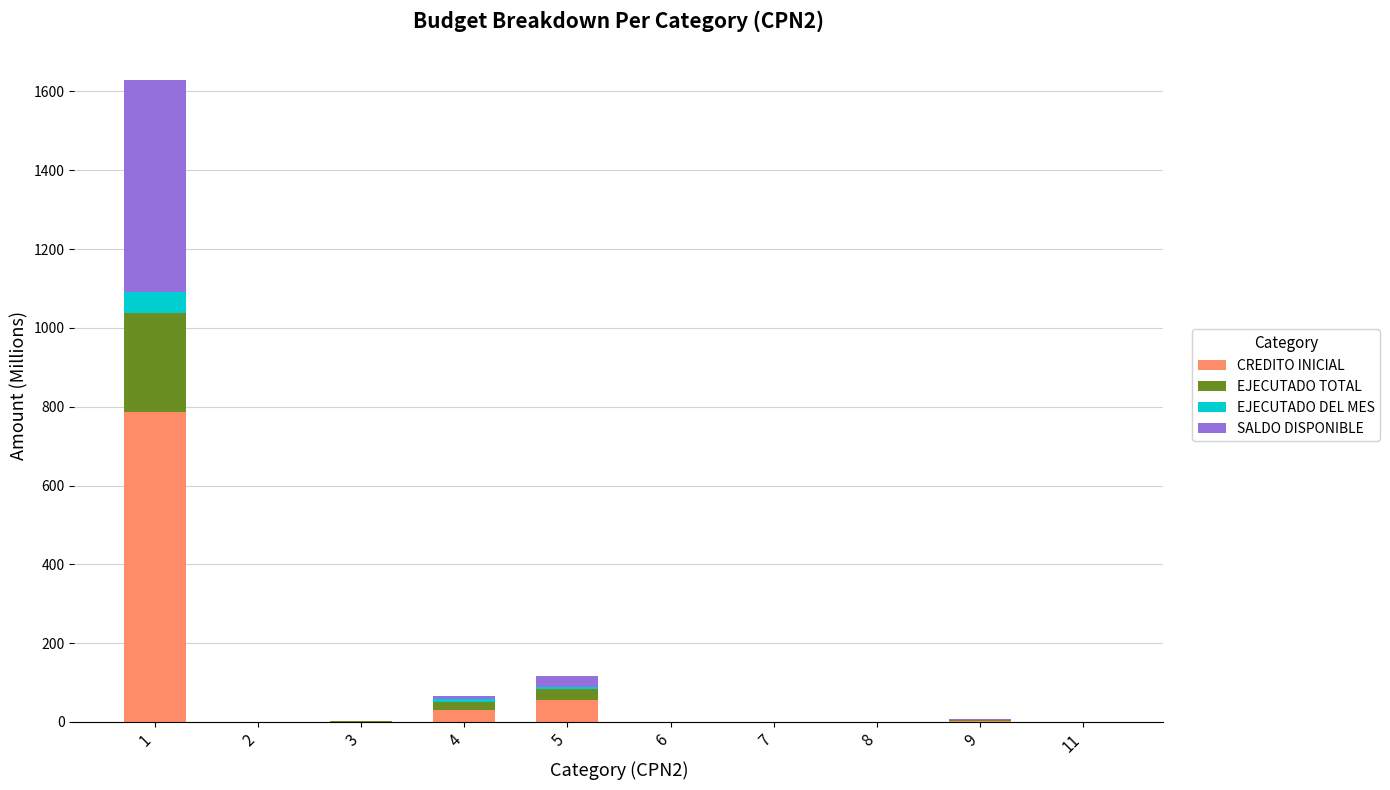

At which category is the sum across all series the highest?

1